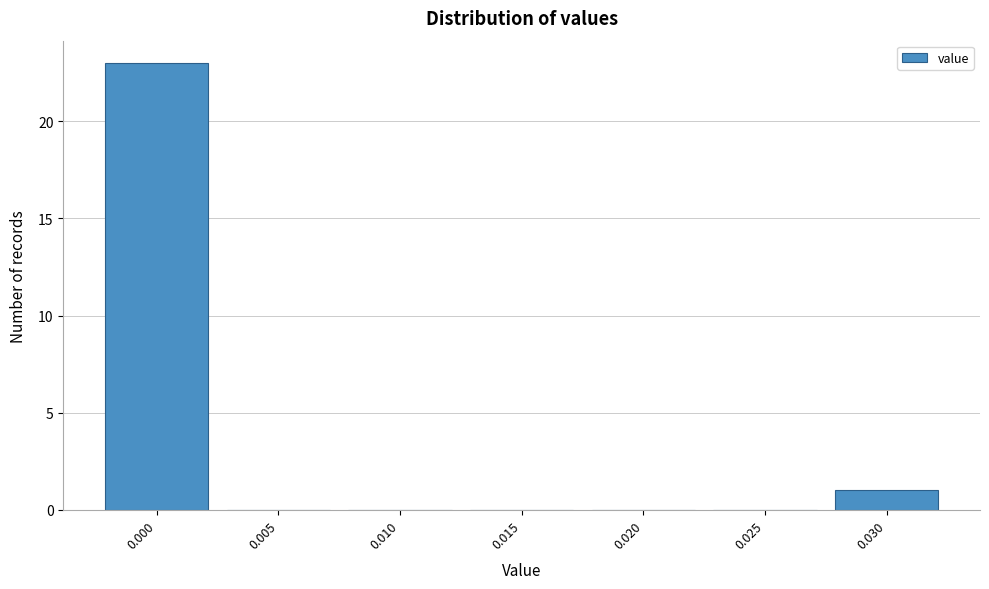

Reading left to right, what are all the values shown in this chart?

0.000=23	0.005=0	0.010=0	0.015=0	0.020=0	0.025=0	0.030=1